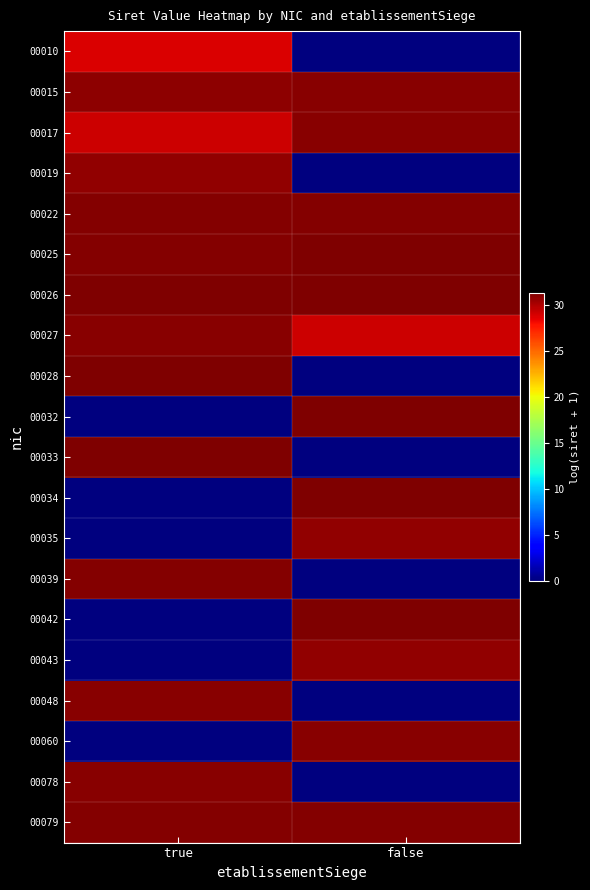

How many data points does each series have?

2